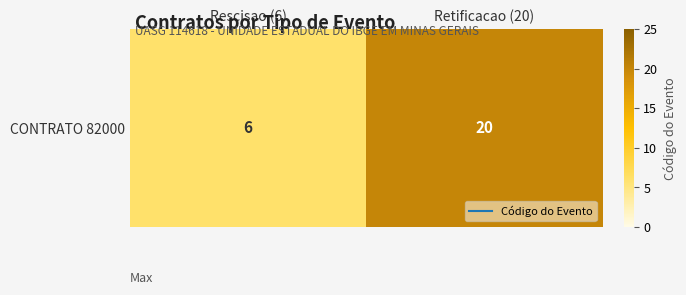

What is the difference between the values at Rescisao (6) and Retificacao (20)?

14